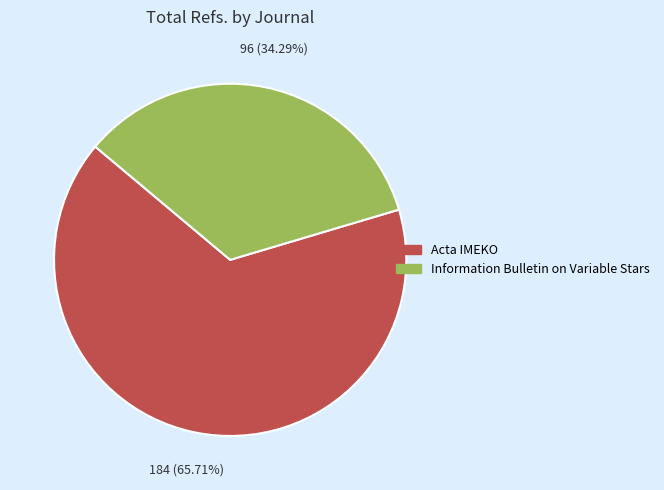

To the nearest percent, what percentage of the pie is Information Bulletin on Variable Stars?

34%